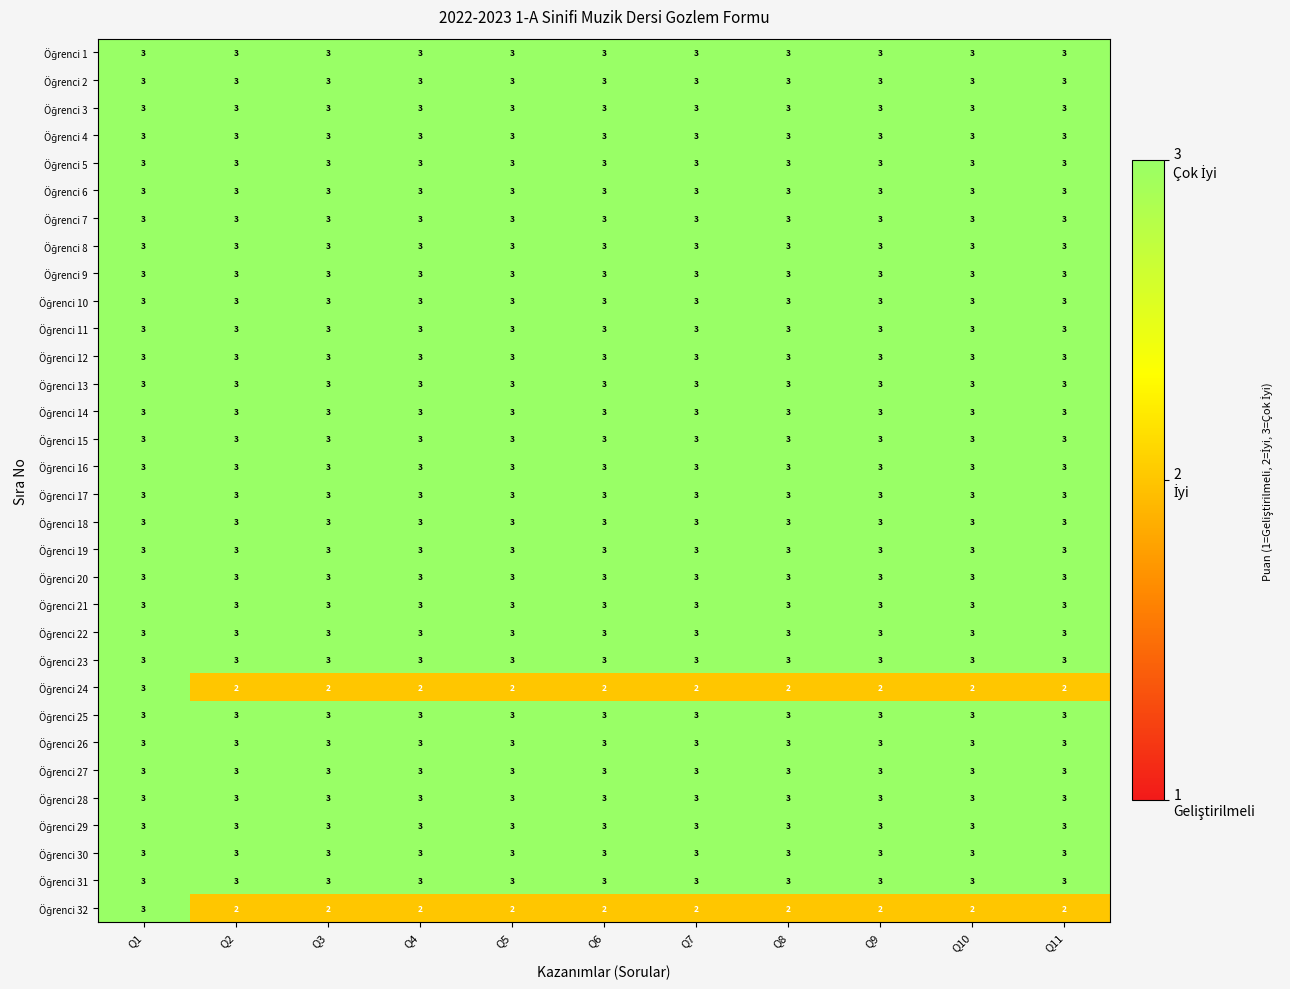

What is the maximum value shown in the chart?

3